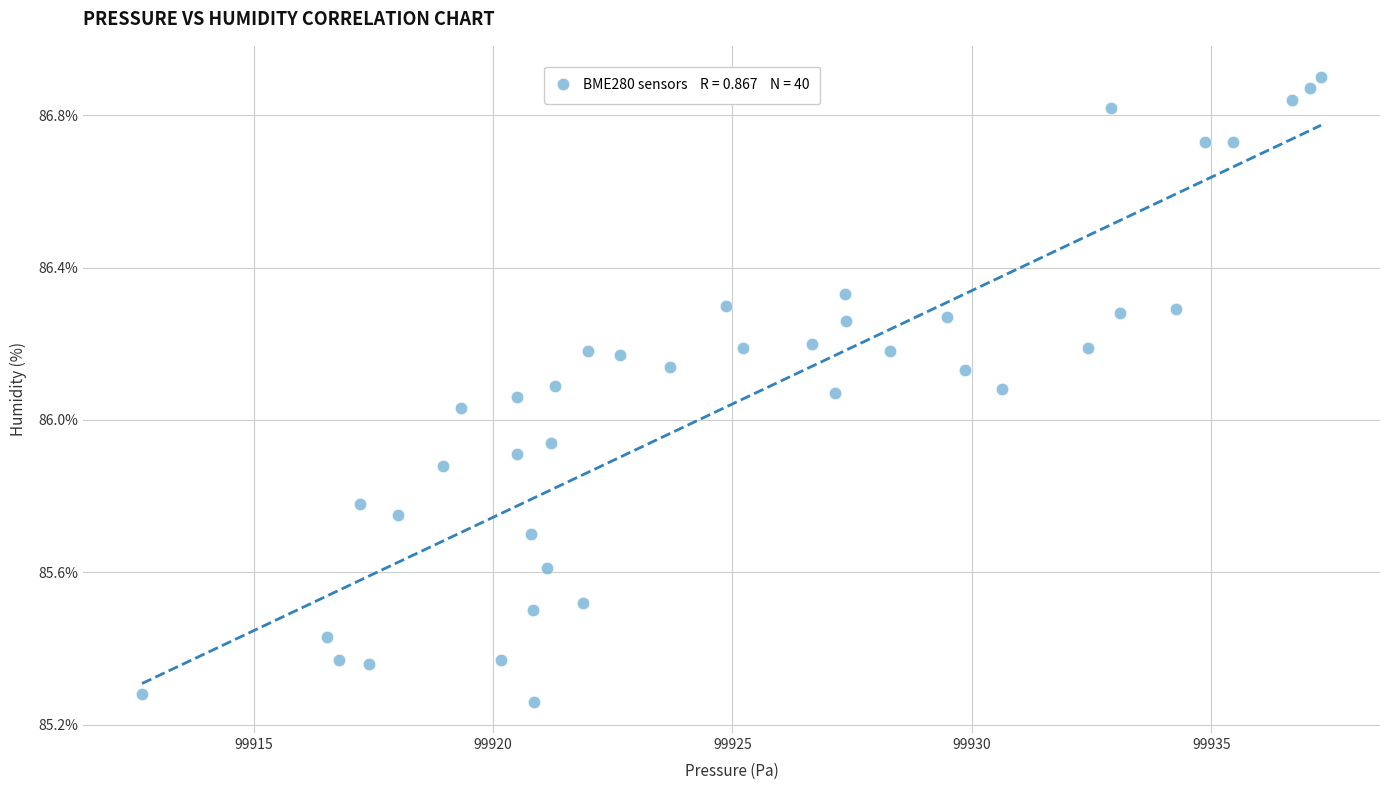

What is the range of X values (max minus min)?

24.6